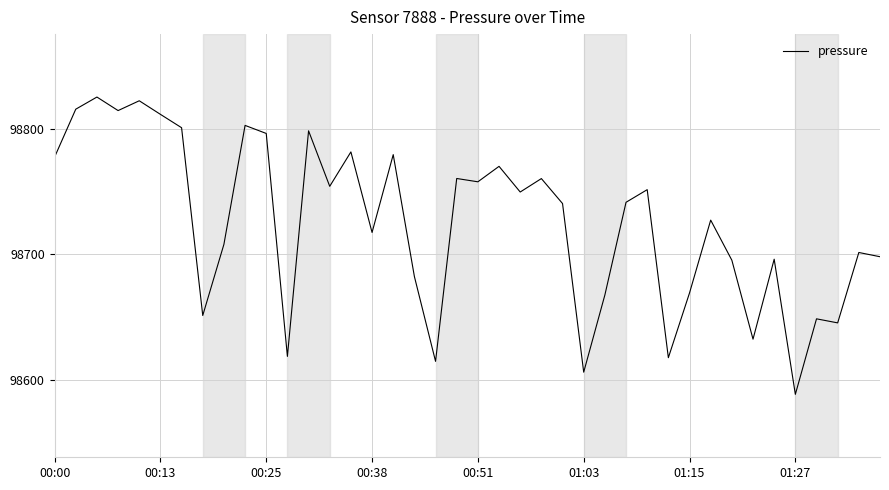

What is the maximum value shown in the chart?

98825.1